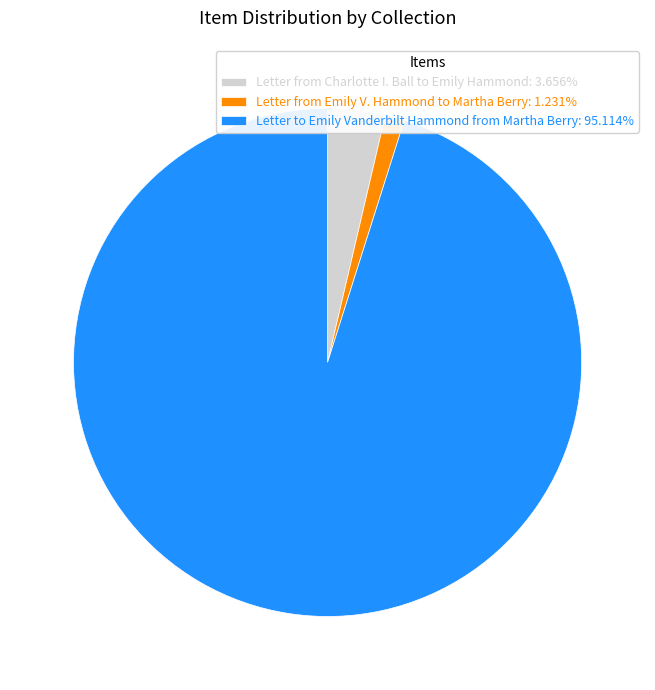

Which has a higher value, Letter from Charlotte I. Ball to Emily Hammond or Letter to Emily Vanderbilt Hammond from Martha Berry?

Letter to Emily Vanderbilt Hammond from Martha Berry